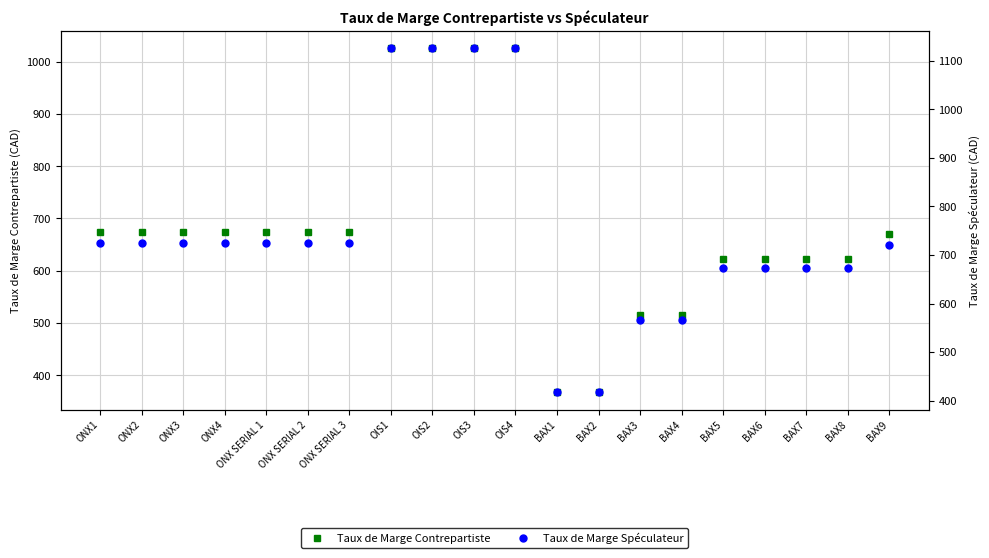

Reading left to right, transcribe all the data shown in this chart.

Taux de Marge Contrepartiste: ONX1=674	ONX2=674	ONX3=674	ONX4=674	ONX SERIAL 1=674	ONX SERIAL 2=674	ONX SERIAL 3=674	OIS1=1026	OIS2=1026	OIS3=1026	OIS4=1026	BAX1=367	BAX2=368	BAX3=516	BAX4=516	BAX5=623	BAX6=623	BAX7=623	BAX8=623	BAX9=671
Taux de Marge Spéculateur: ONX1=724	ONX2=724	ONX3=724	ONX4=724	ONX SERIAL 1=724	ONX SERIAL 2=724	ONX SERIAL 3=724	OIS1=1126	OIS2=1126	OIS3=1126	OIS4=1126	BAX1=417	BAX2=418	BAX3=566	BAX4=566	BAX5=673	BAX6=673	BAX7=673	BAX8=673	BAX9=721